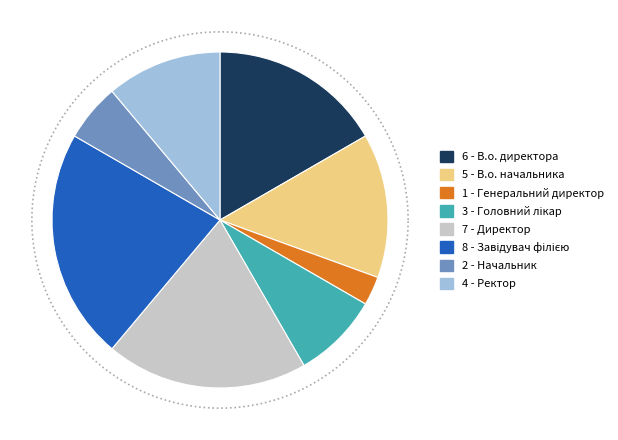

Approximately how many times larger is the value at Ректор compared to Директор?

0.6